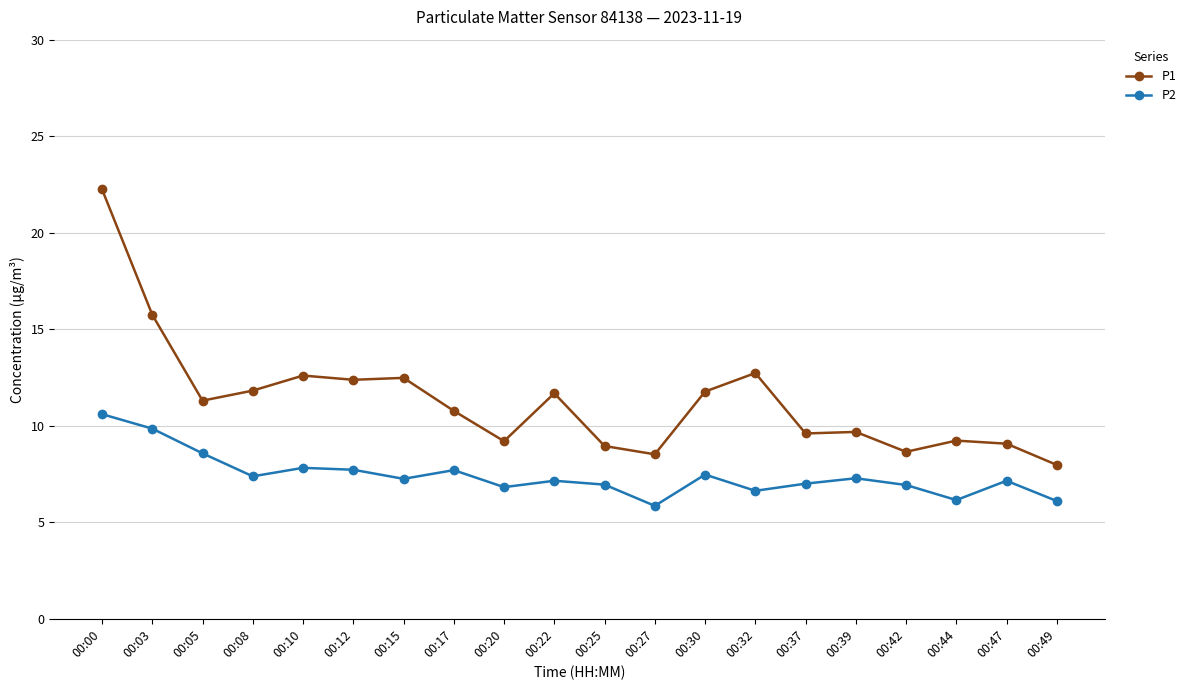

True or false: P1 and P2 intersect in this chart.

False